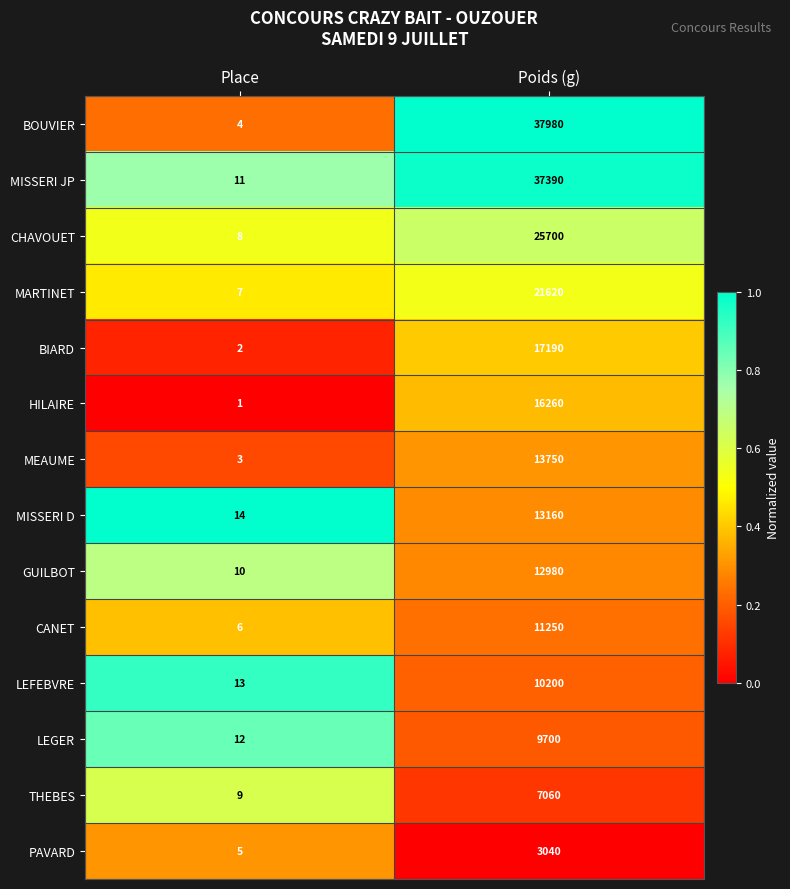

What is the average value of the BIARD series?

8596